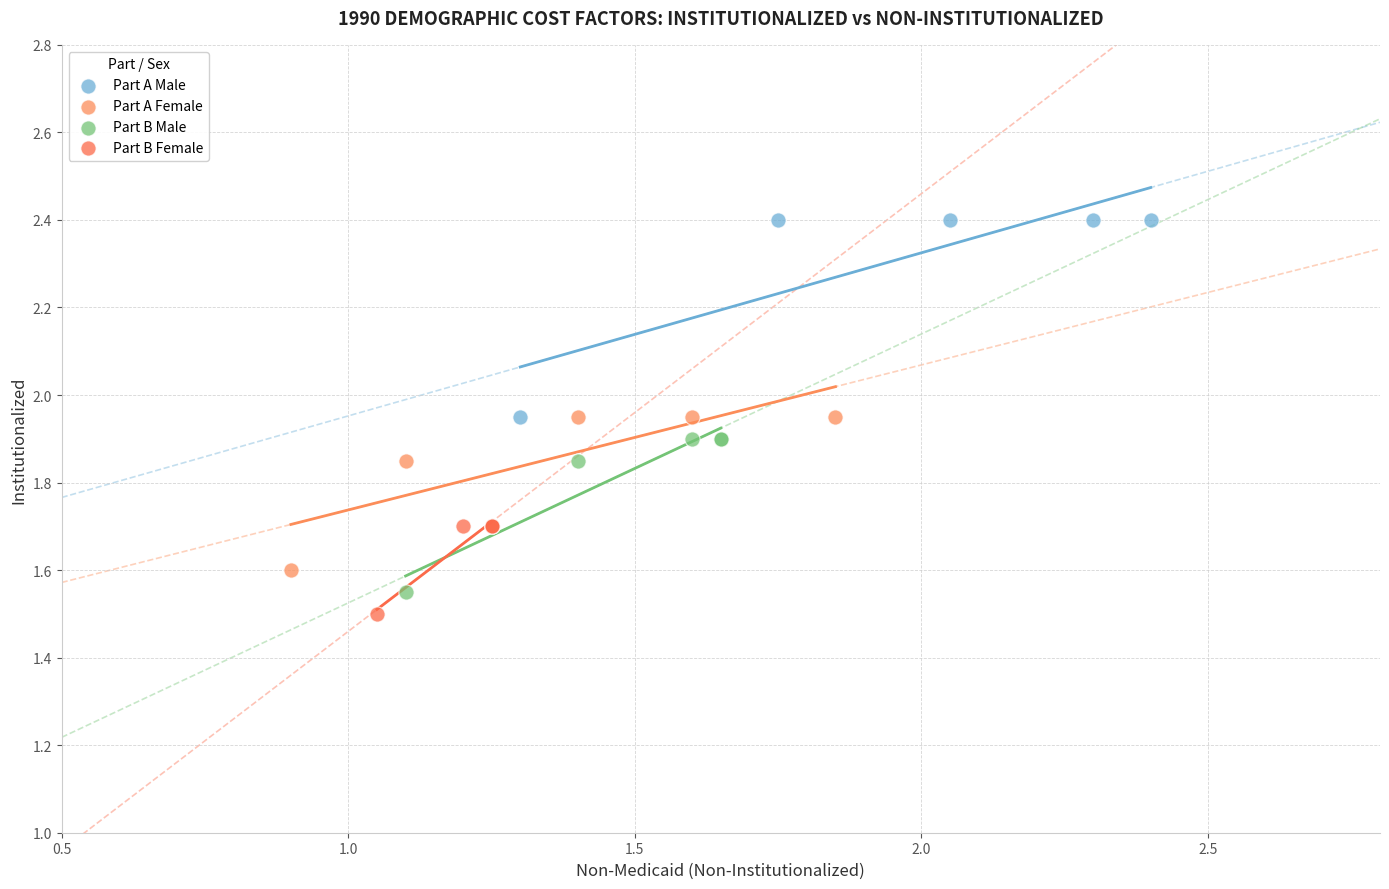

Which series reaches the maximum Y coordinate?

Part A Male